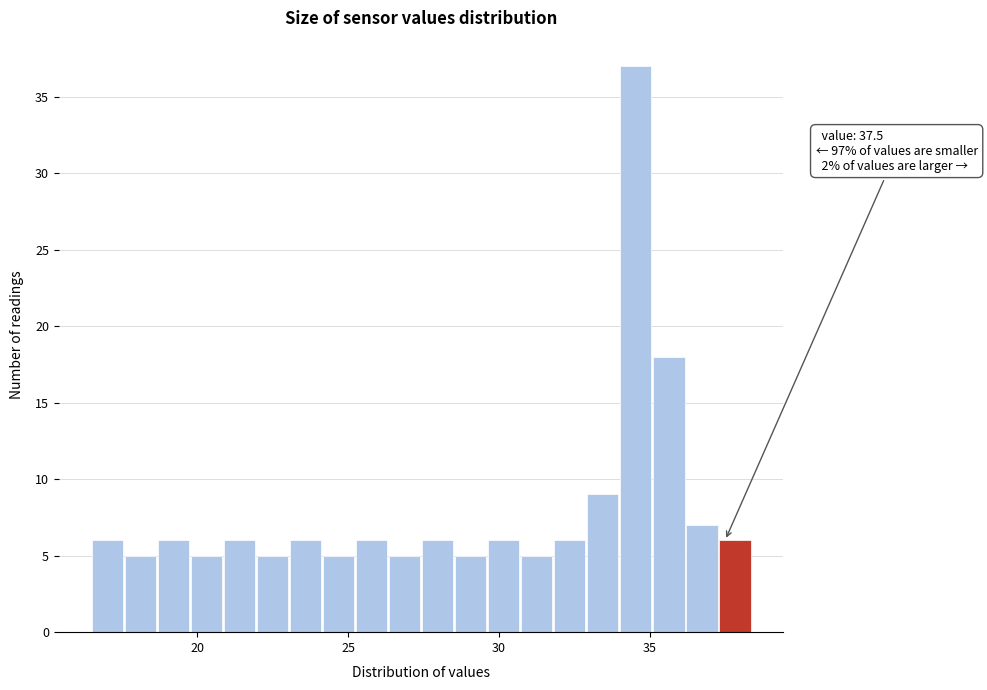

Around what value on the x-axis is the tallest bar? Give the approximate position of its centre, as read against the axis.

34.5